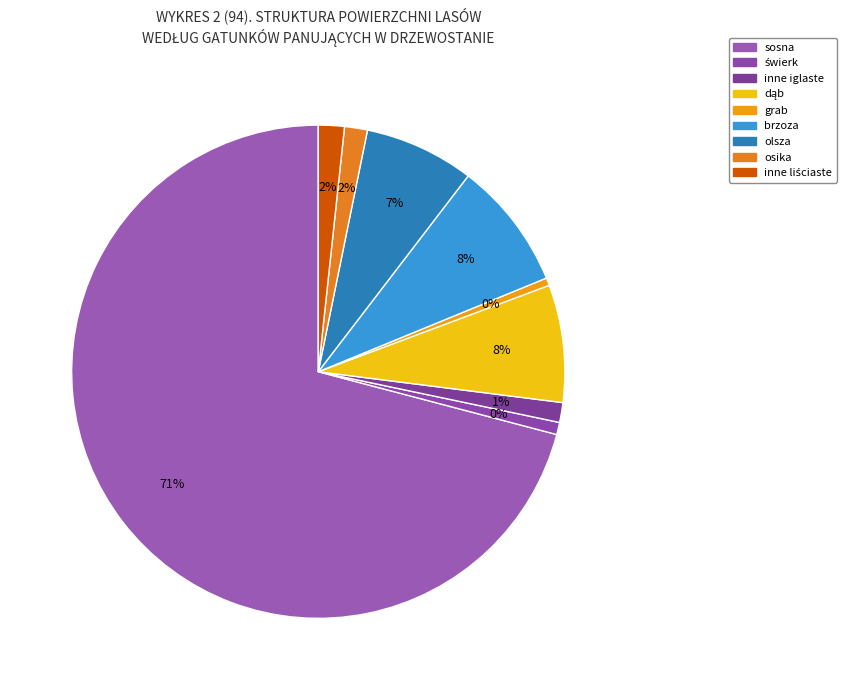

To the nearest percent, what percentage of the pie is brzoza?

8%